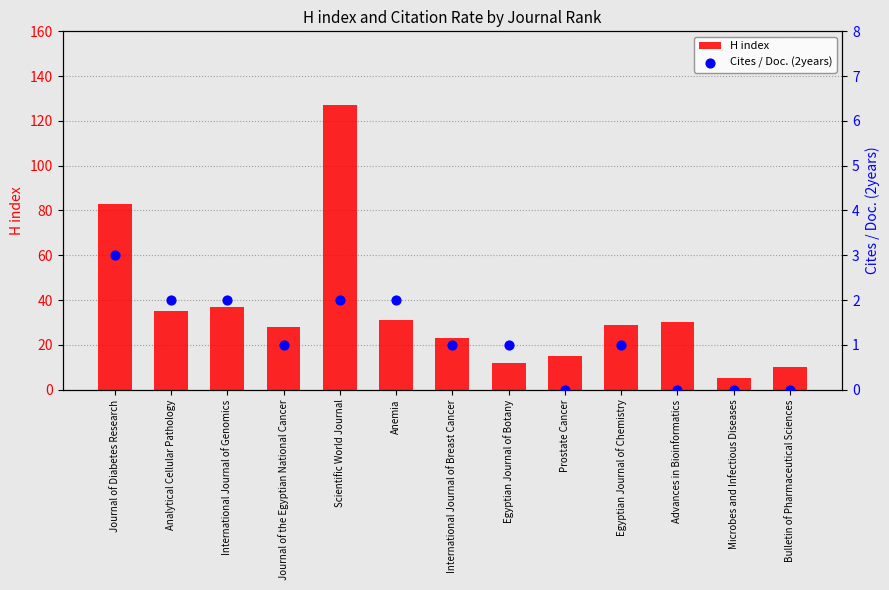

At how many categories does at least one series exceed 103?

1